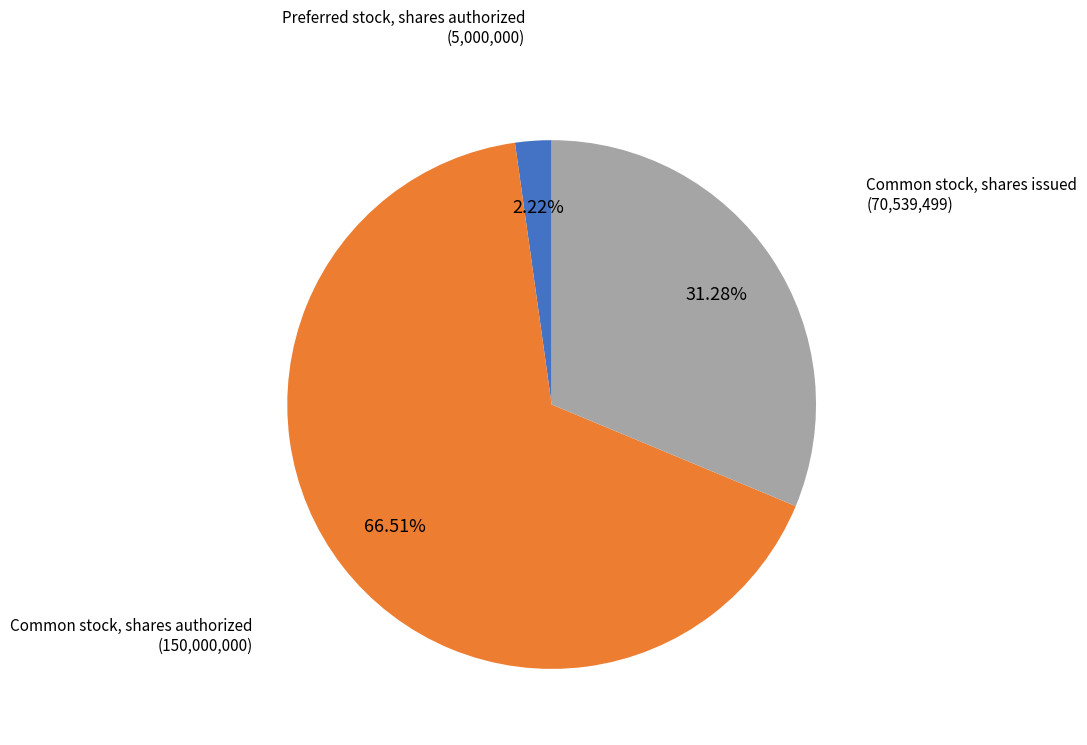

What is the total percentage of Common stock, shares authorized and Preferred stock, shares authorized?

68.7%